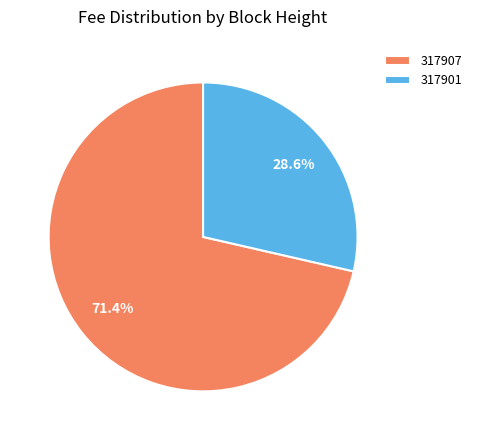

What is the total percentage of 317901 and 317907?

100.0%